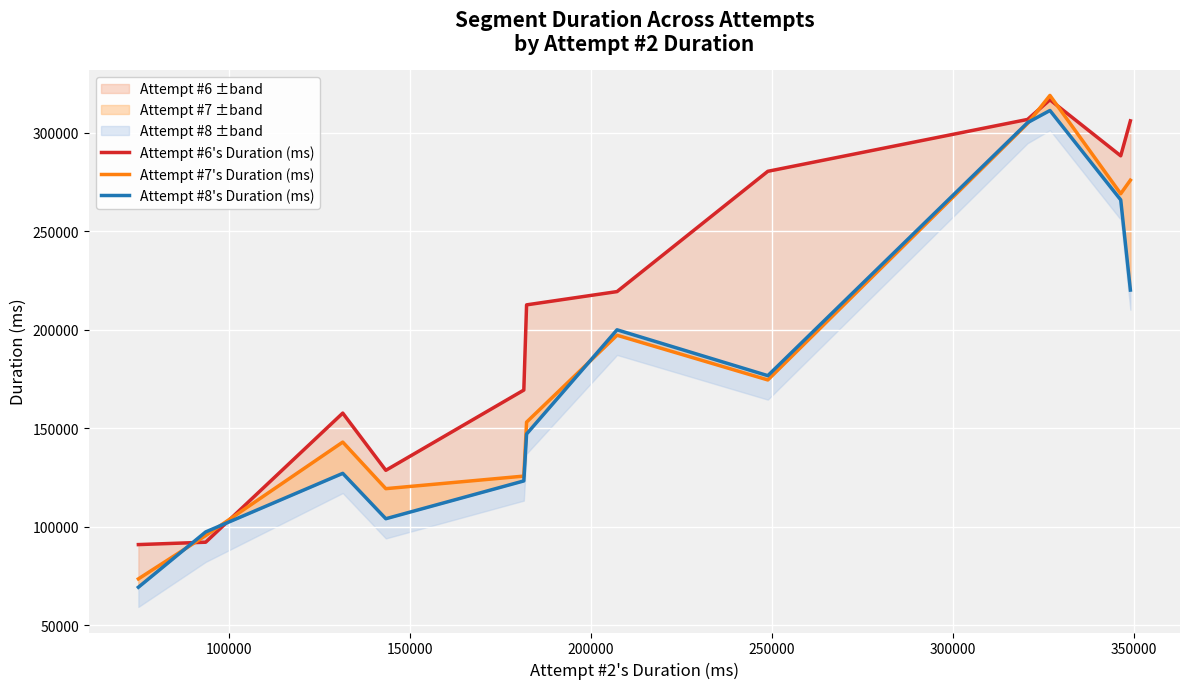

How many lines are shown in the chart?

3